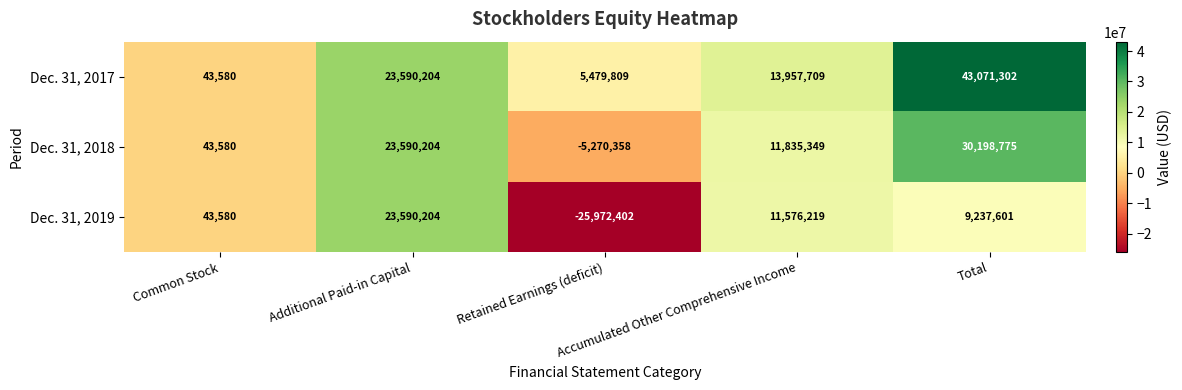

What is the sum of all Dec. 31, 2017 values?

86142604